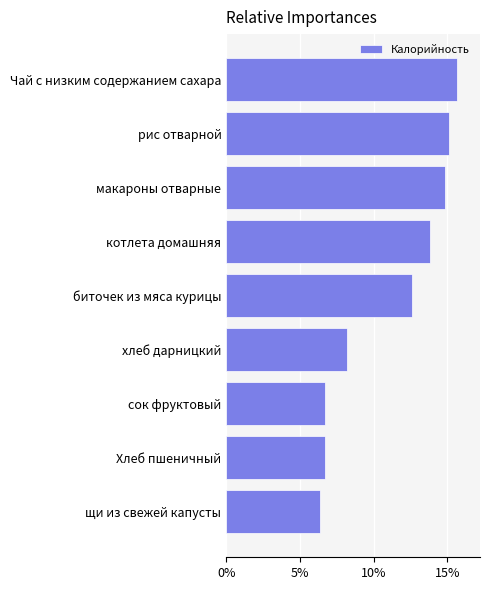

How many bars are there in total?

9